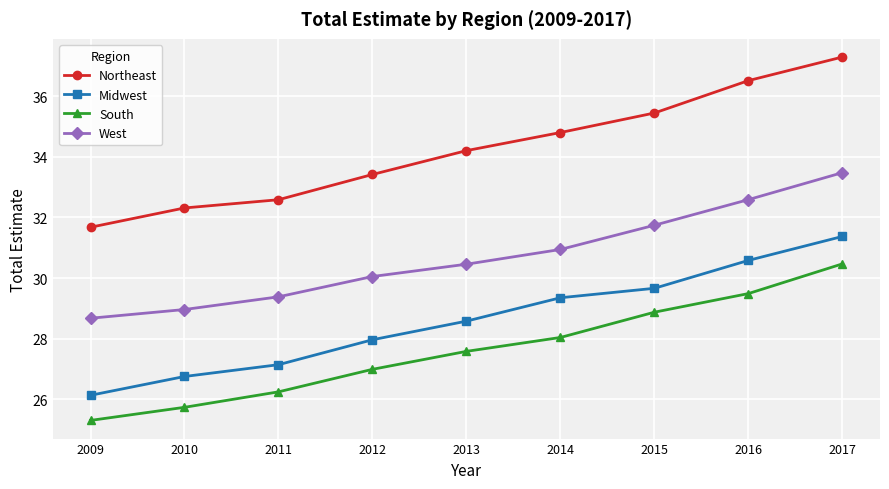

What is the average value of the Northeast series?

34.2